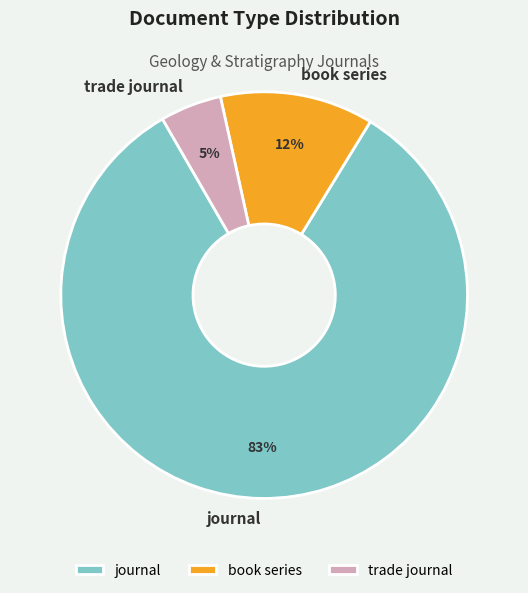

Which has a higher value, journal or book series?

journal